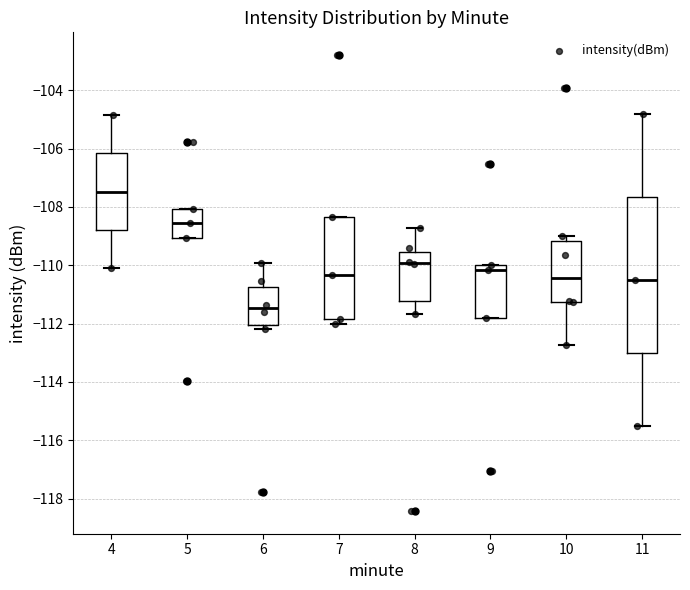

Which box's median line is the lowest?

6